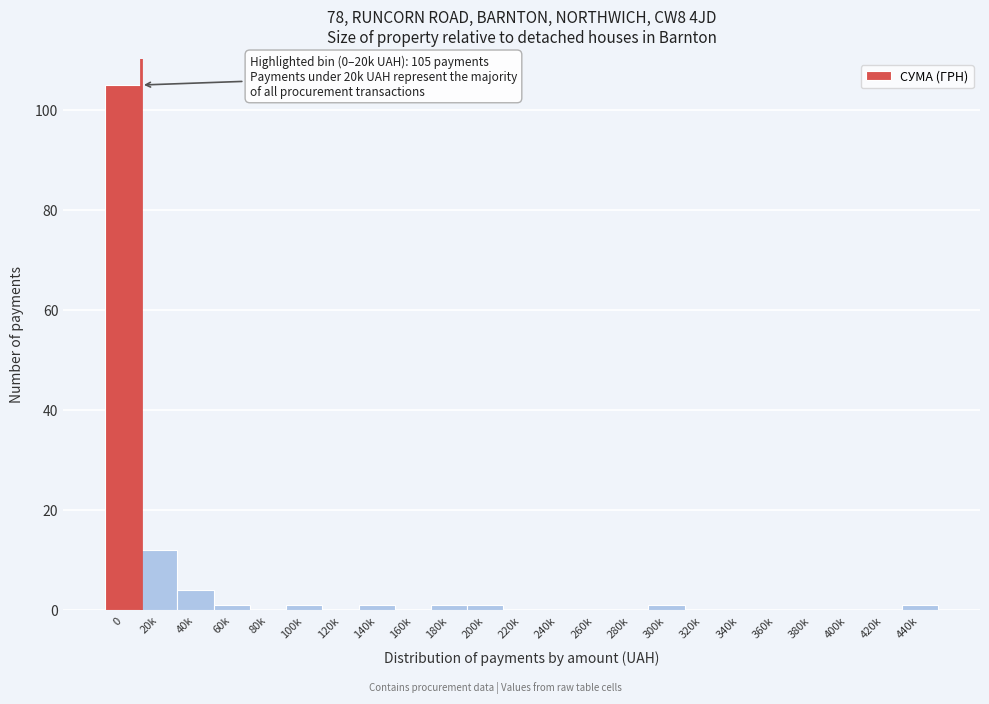

Reading left to right, list all the values displayed in this chart.

0=105	20k=12	40k=4	60k=1	80k=0	100k=1	120k=0	140k=1	160k=0	180k=1	200k=1	220k=0	240k=0	260k=0	280k=0	300k=1	320k=0	340k=0	360k=0	380k=0	400k=0	420k=0	440k=1